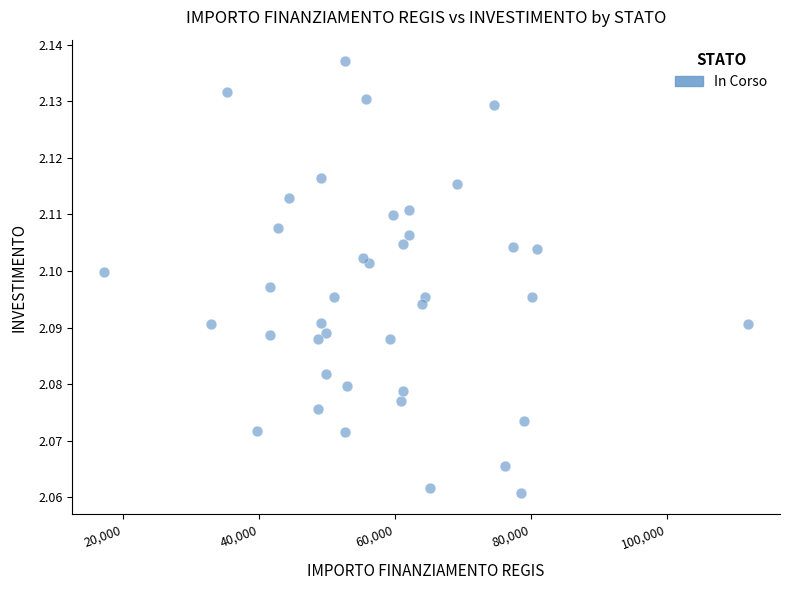

What is the range of X values (max minus min)?

94665.7